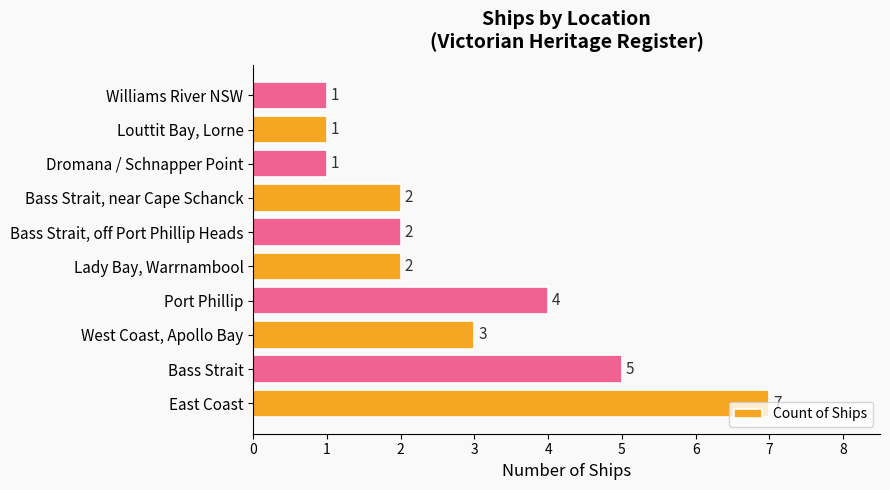

At which label is the value closest to 4?

Port Phillip